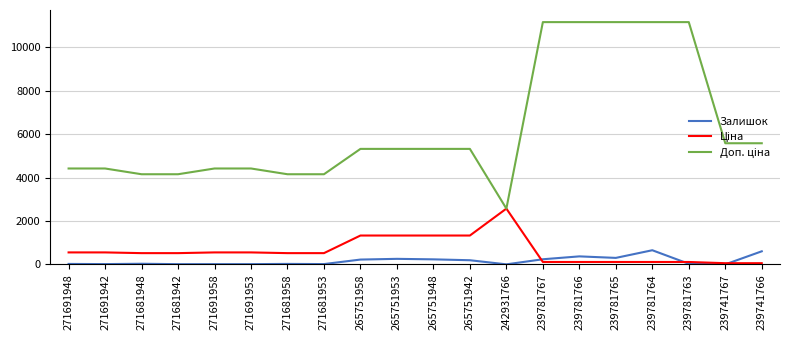

What is the maximum value shown in the chart?

11169.0